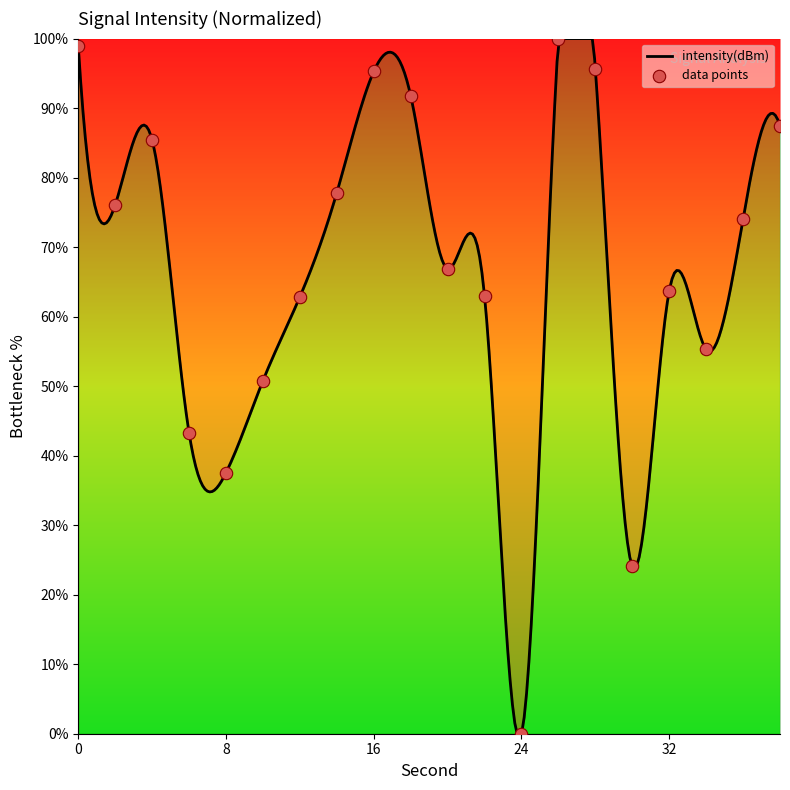

What is the change in value from 24 to 38?

+87.4